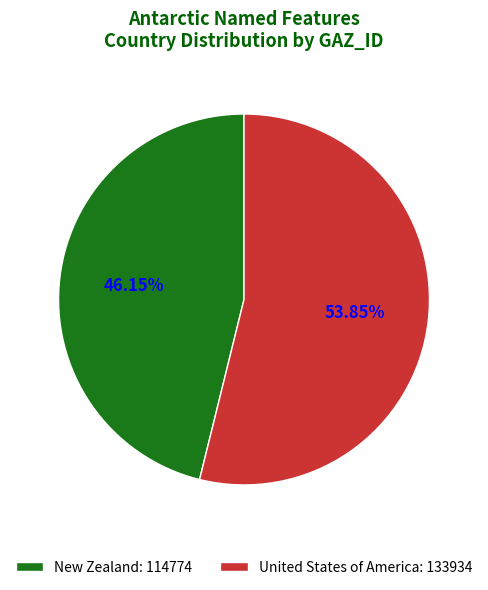

Does New Zealand represent more than half of the total?

No